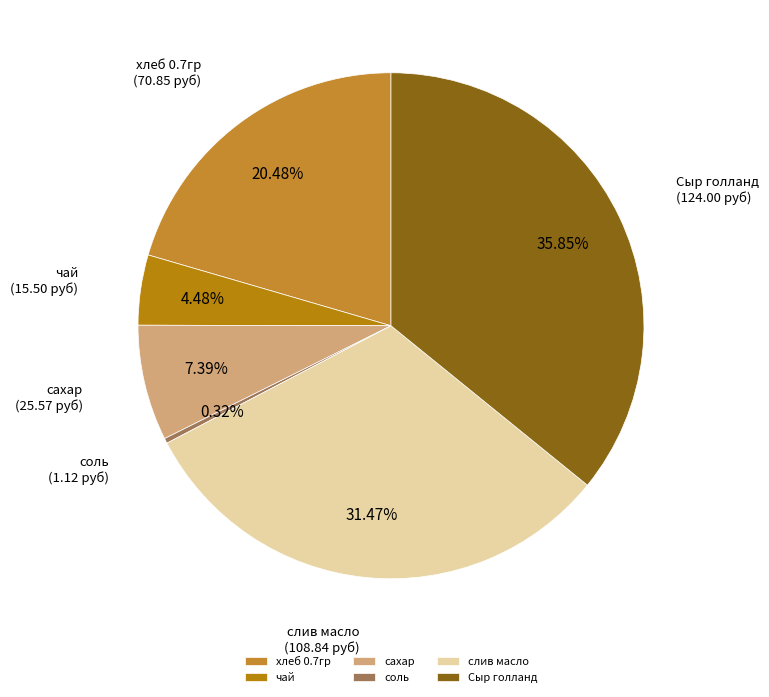

Which category has the smallest portion of the pie?

соль